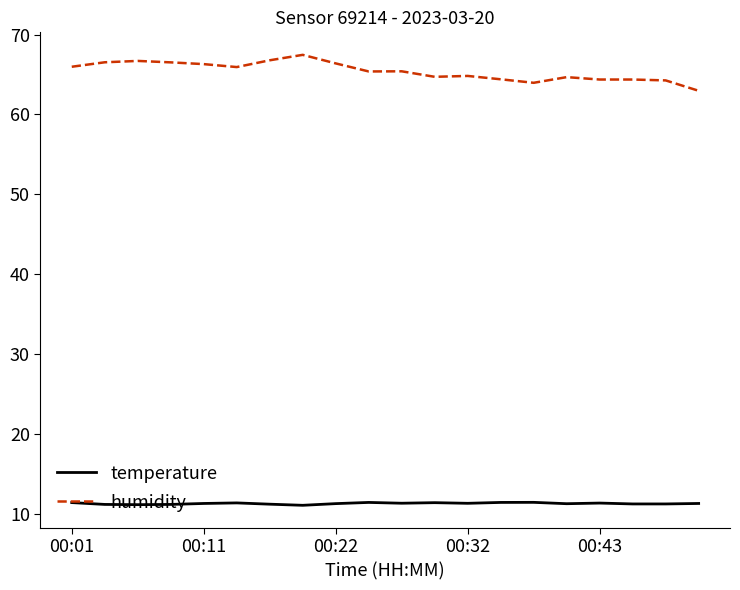

Which series has the largest total across all categories?

humidity